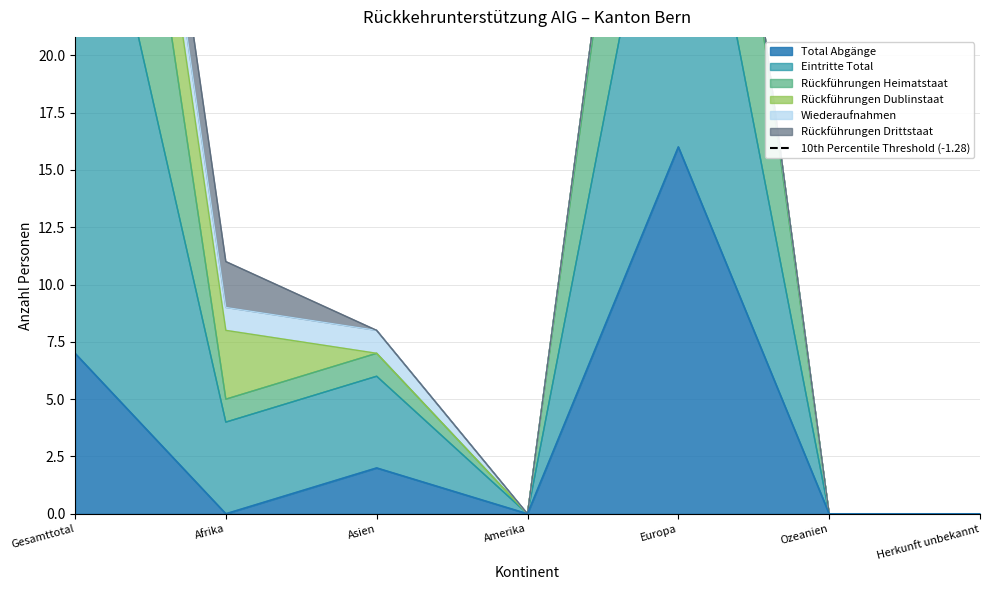

At which category is the sum across all series the highest?

Gesamttotal